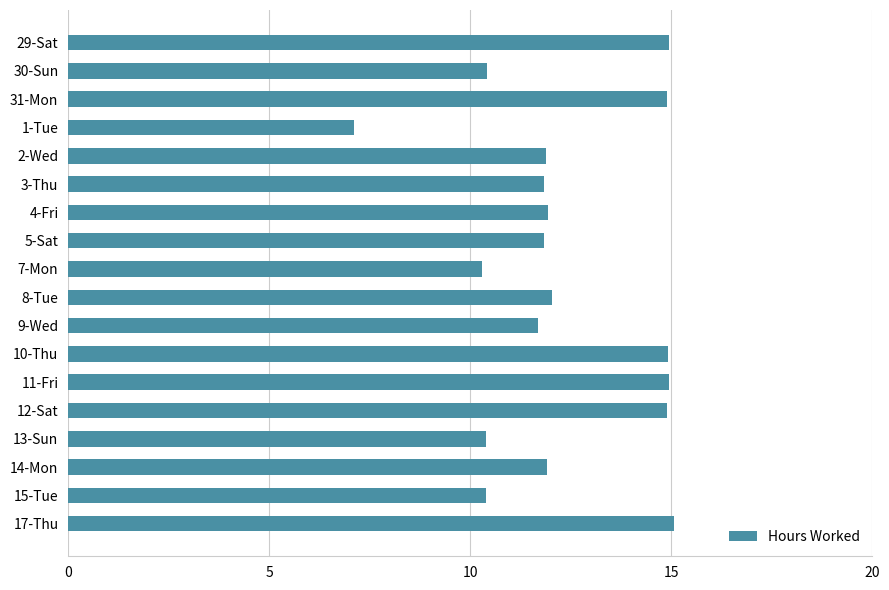

What is the ratio of the value at 12-Sat to the value at 31-Mon?

1.0